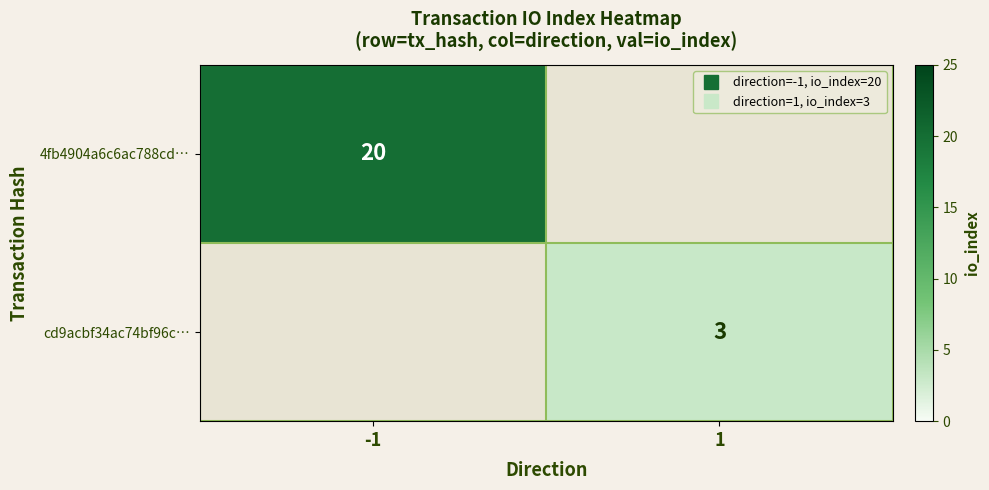

Which series has the largest range (max minus min)?

4fb4904a6c6ac788cd…